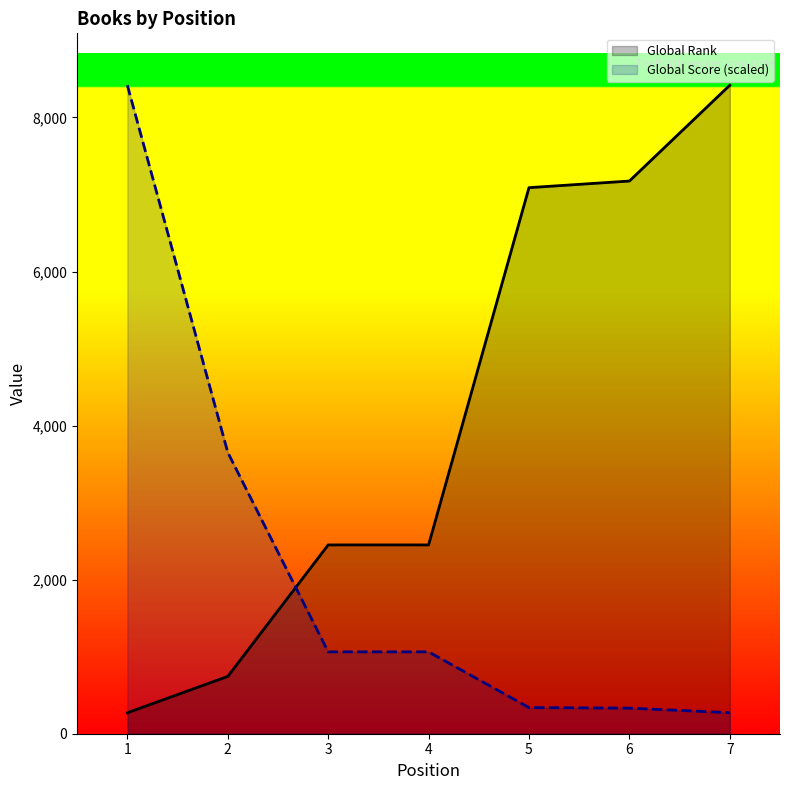

Between 6 and 7, which series saw the biggest shift?

Global Rank